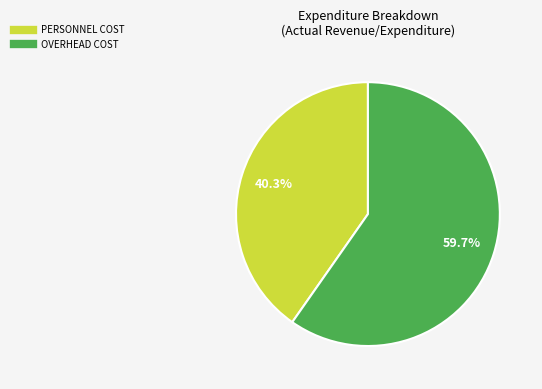

Is there any slice that represents more than half of the pie?

Yes